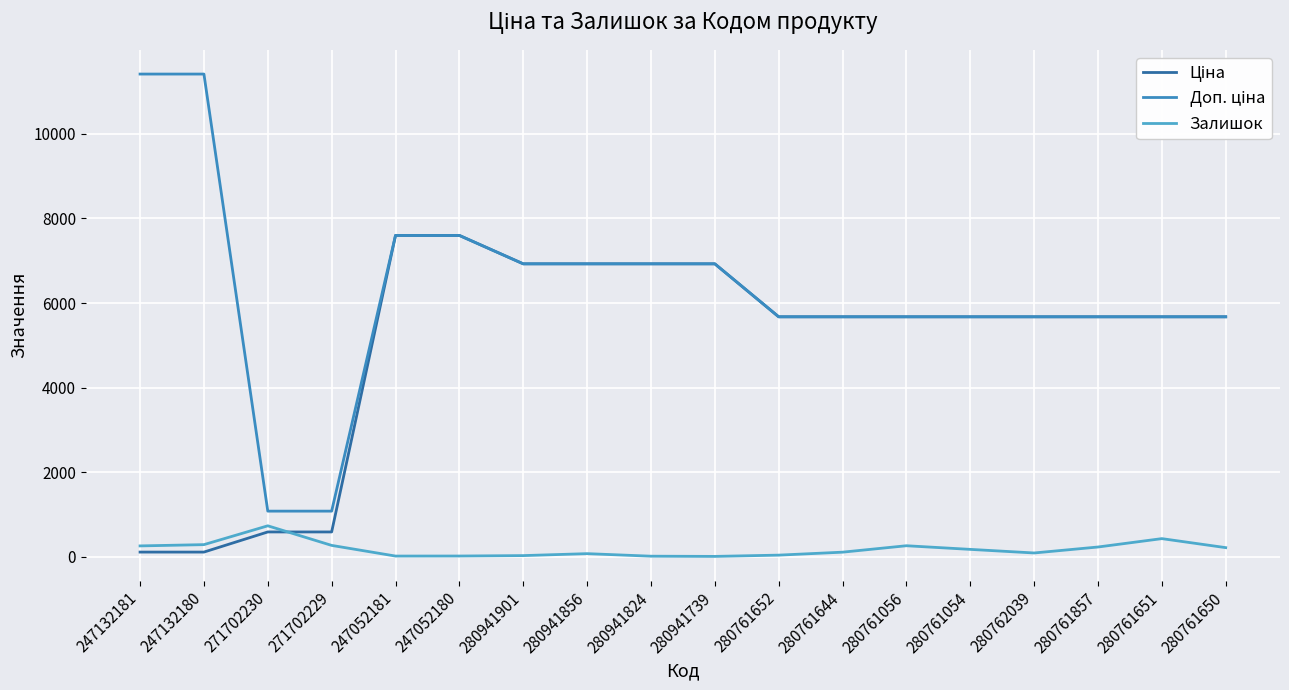

Reading right to left, list all the values displayed in this chart.

Ціна: 5673.8	5673.8	5673.8	5673.8	5673.8	5673.8	5673.8	5673.8	6925.7	6925.7	6925.7	6925.7	7596.5	7596.5	589.9	589.9	114.1	114.1
Доп. ціна: 5673.8	5673.8	5673.8	5673.8	5673.8	5673.8	5673.8	5673.8	6925.7	6925.7	6925.7	6925.7	7596.5	7596.5	1081.7	1081.7	11410.0	11410.0
Залишок: 219.0	432.0	234.0	93.0	178.0	264.0	112.0	42.0	12.0	17.0	77.0	31.0	21.0	20.0	272.0	735.0	290.0	260.0